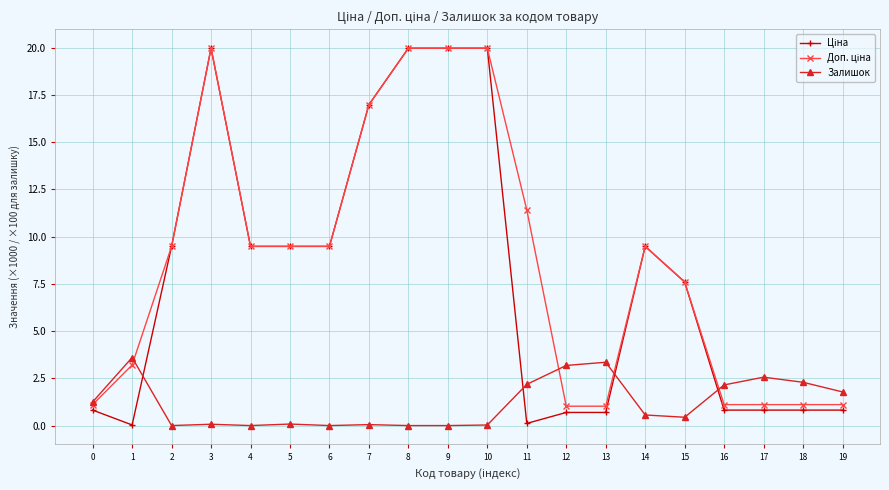

At which category does Залишок reach its first local peak?

1